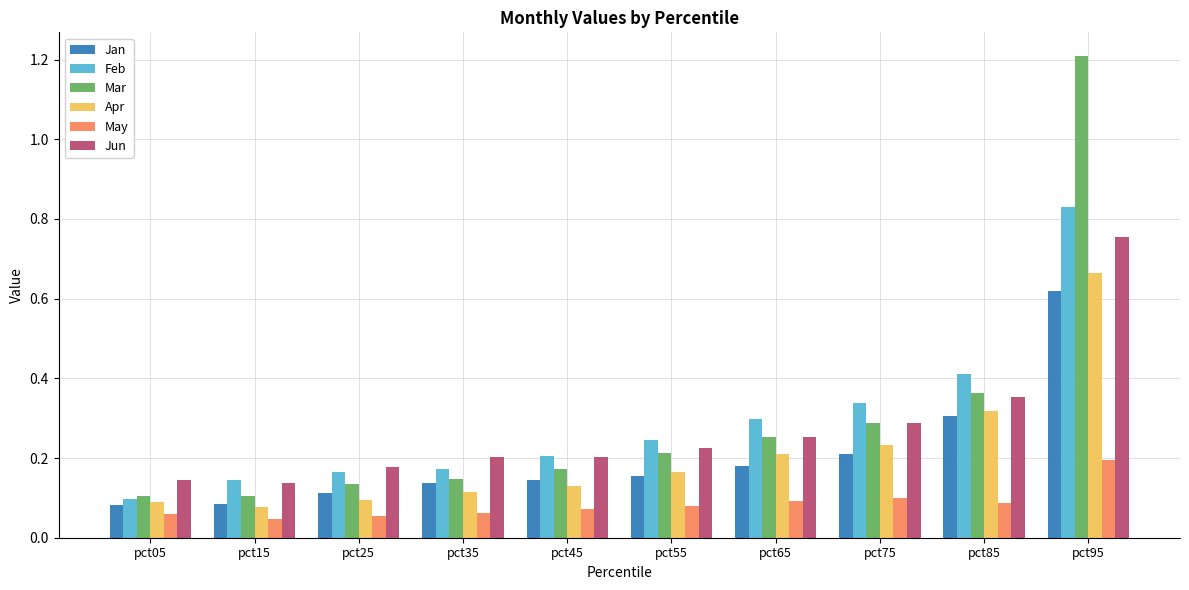

At which category is the sum across all series the highest?

pct95